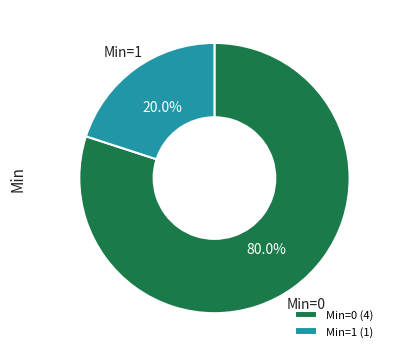

Which category accounts for the majority?

Min=0 (4)